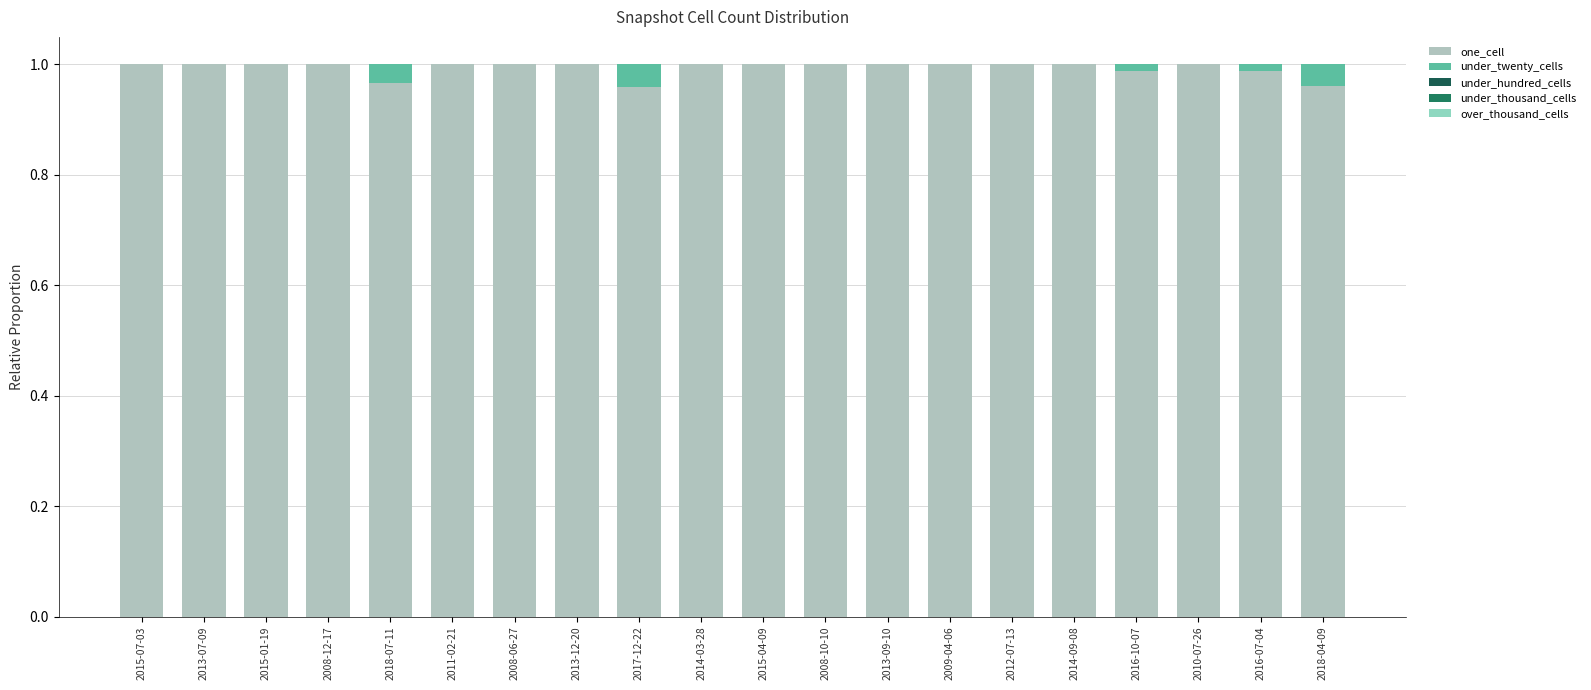

How many data points does each series have?

20